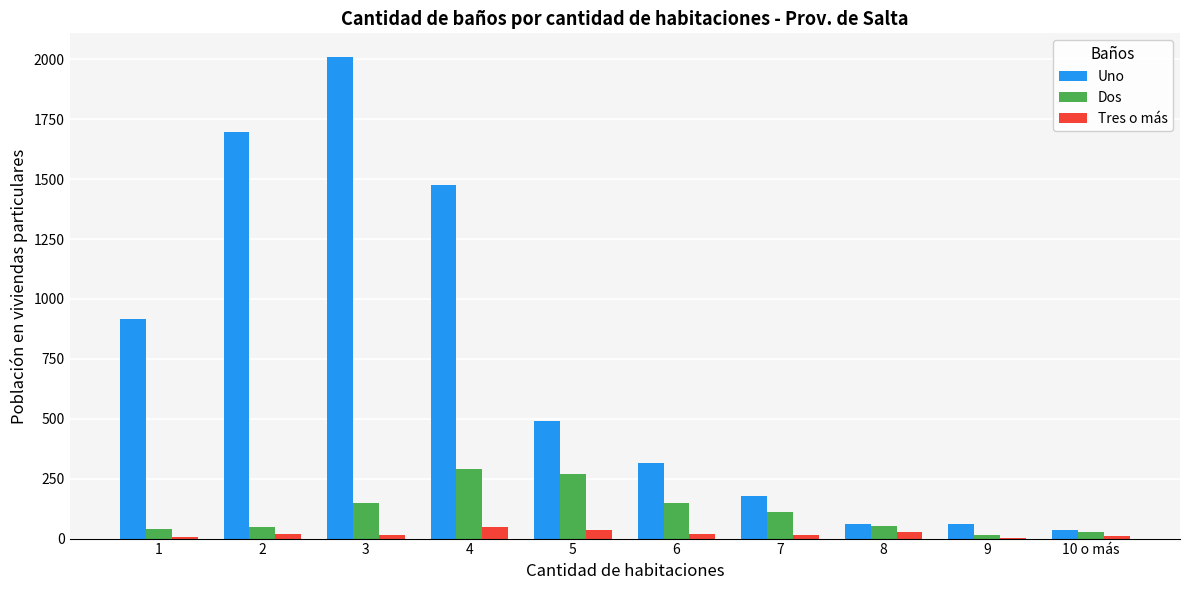

What is the total value across all series at 1?

962